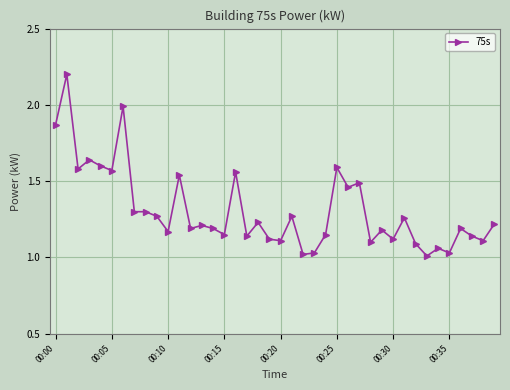

What is the maximum value shown in the chart?

2.2